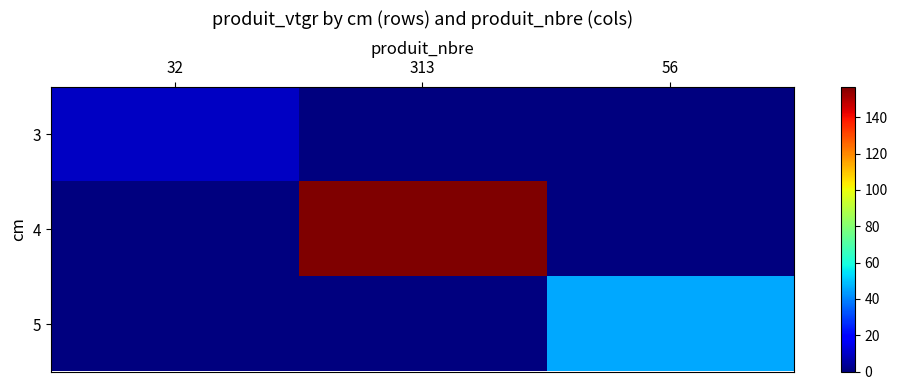

Which series has the largest range (max minus min)?

4